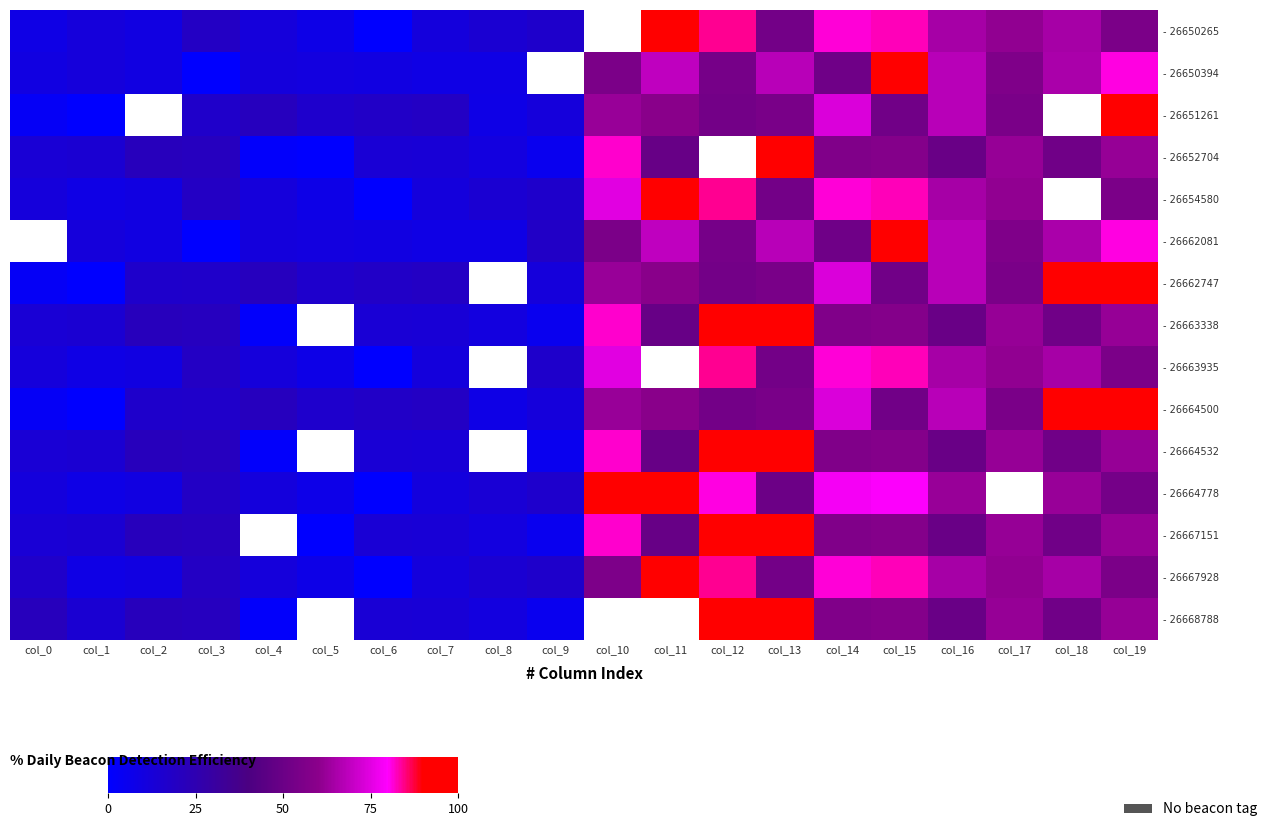

At which label does - 26663338 reach its peak?

col_12